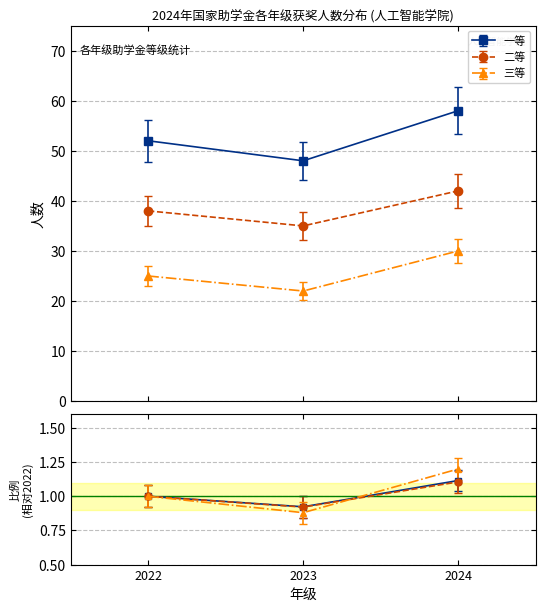

What is the minimum value for 一等?

48.0